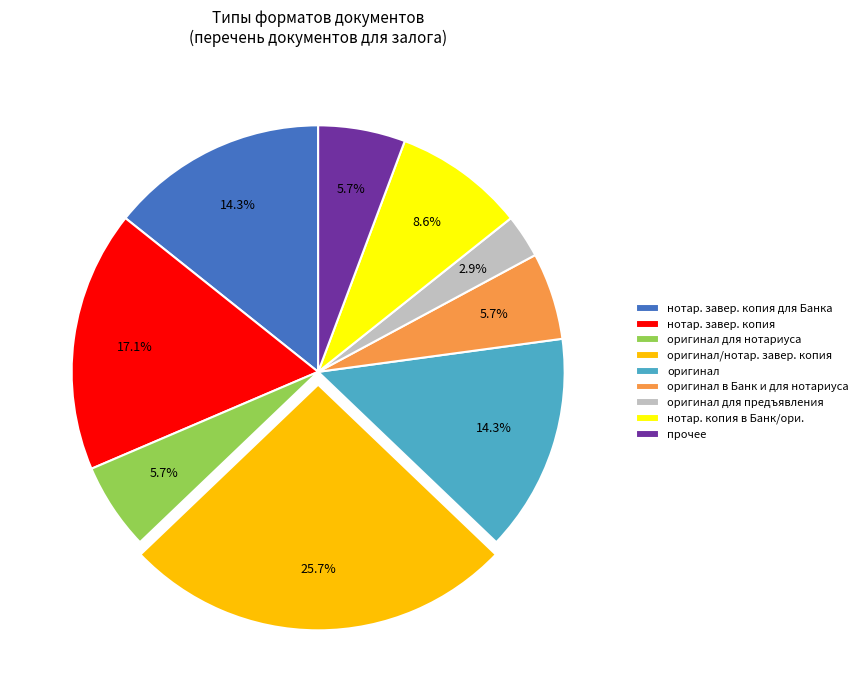

Is there a majority slice in this chart?

No